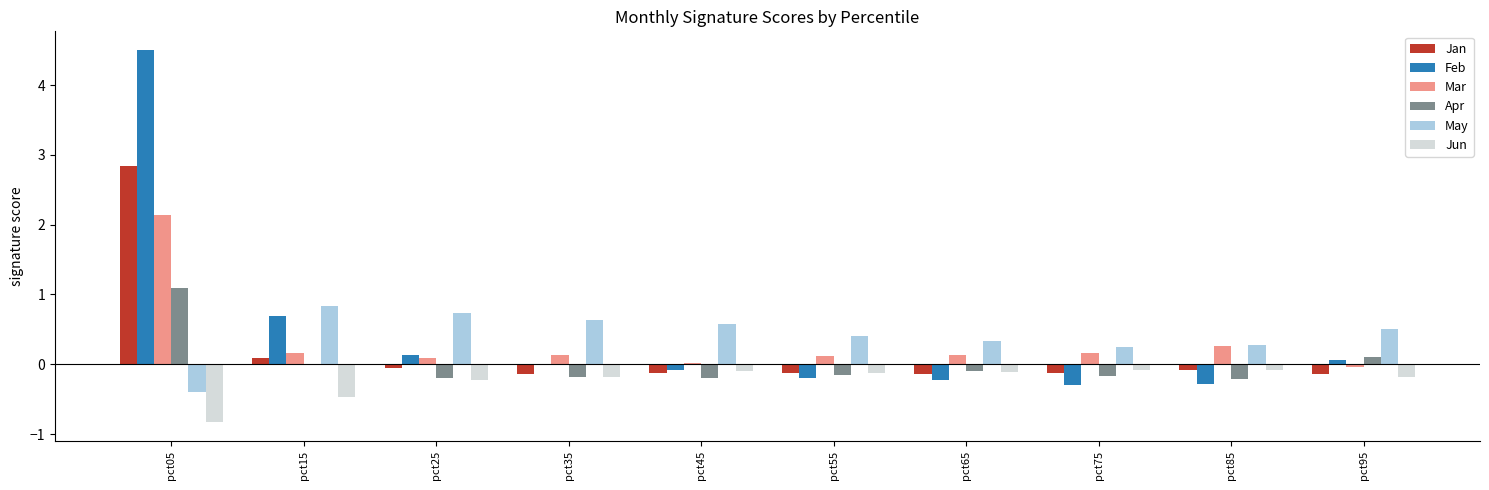

What is the sum of all Jan values?

2.0